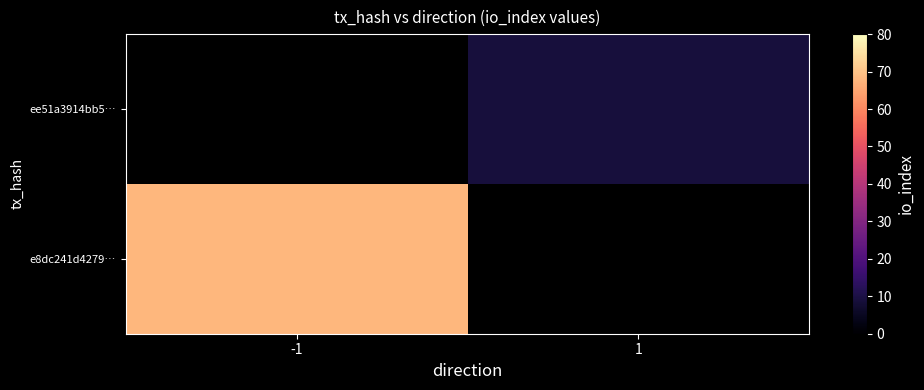

How many categories are shown in the chart?

2